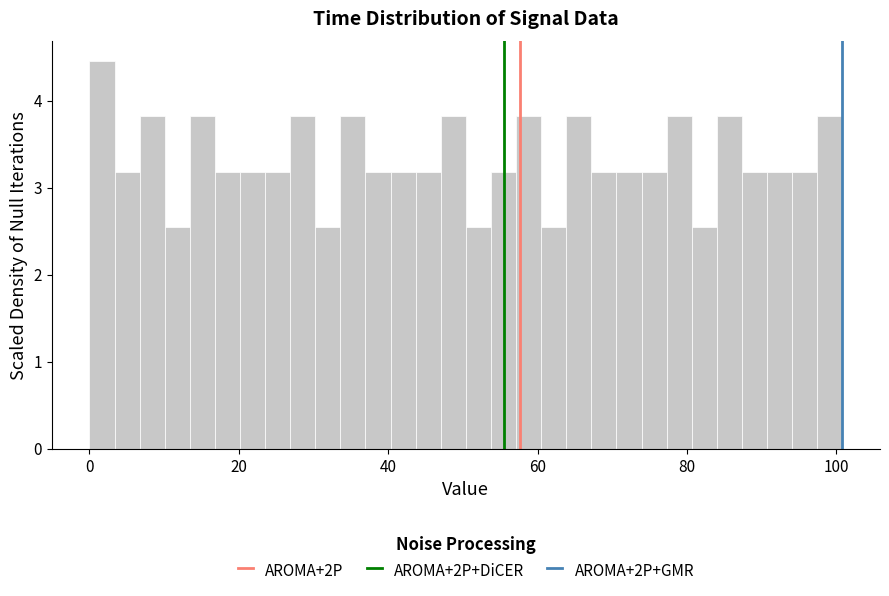

Read against the x-axis, roughly where is the centre of the tallest bar?

2